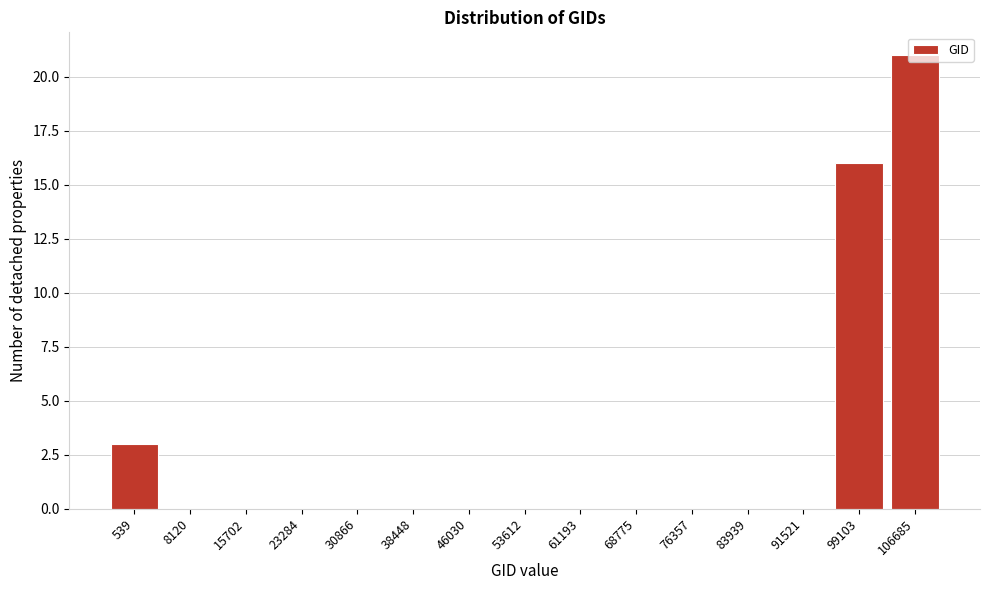

At which label is the value closest to 10?

99103